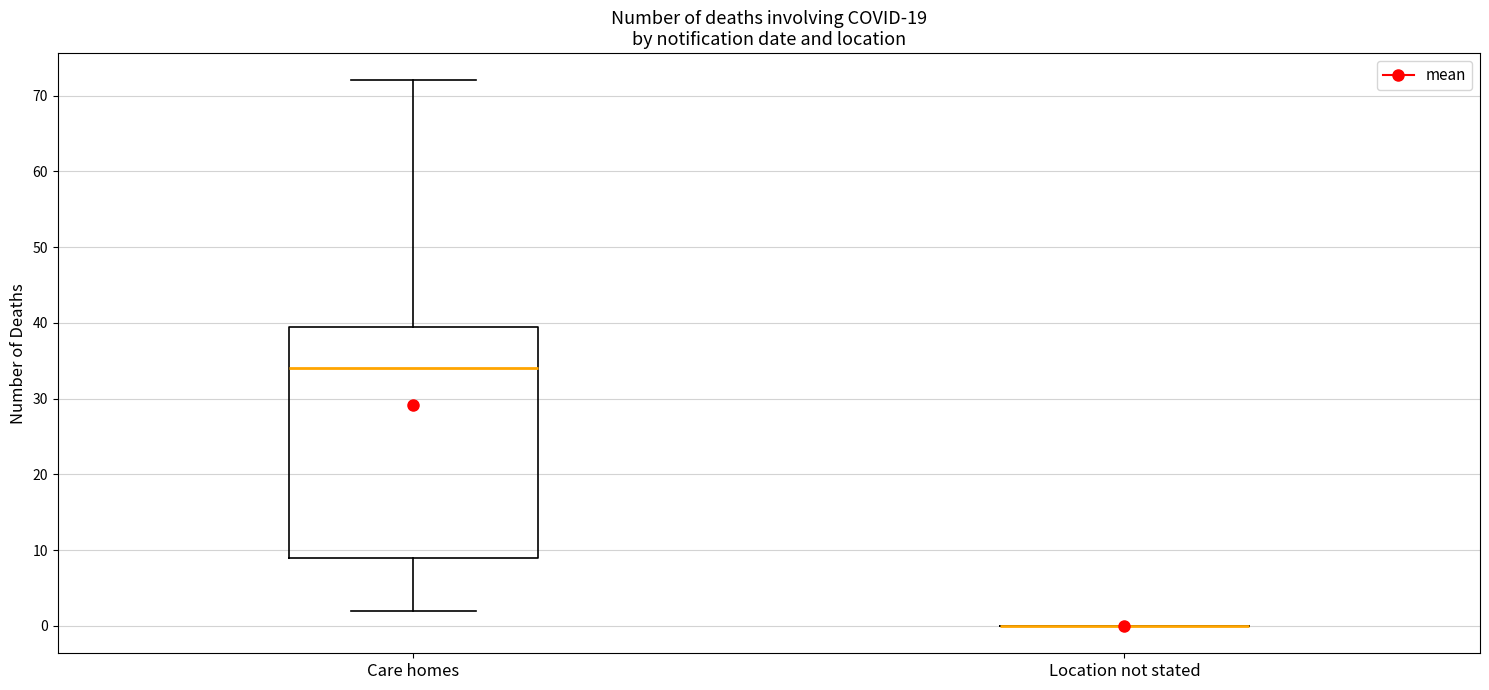

Reading left to right, read every box against the y-axis: the position of its median line, the range the box covers, and the ends of its whiskers. The values are not printed on the chart, so give them approximately, as read against the axis.

Care homes: median 34, box 9 to 40, whiskers 2 to 72
Location not stated: box collapsed to a line at 0, whiskers 0 to 0